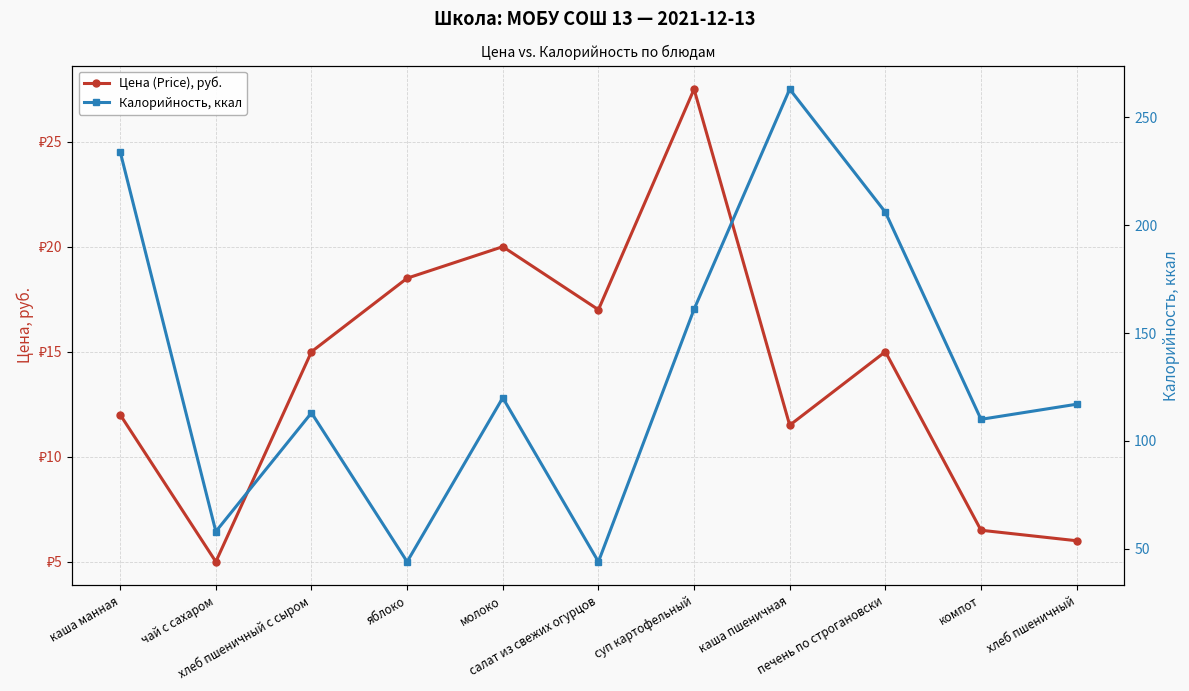

Which series changed the most between салат из свежих огурцов and компот?

Калорийность, ккал